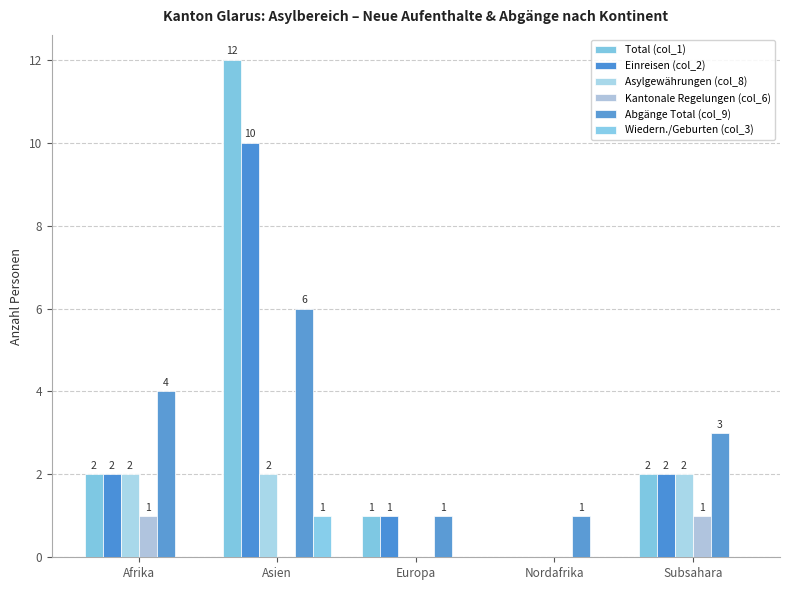

How many groups of bars are there?

5